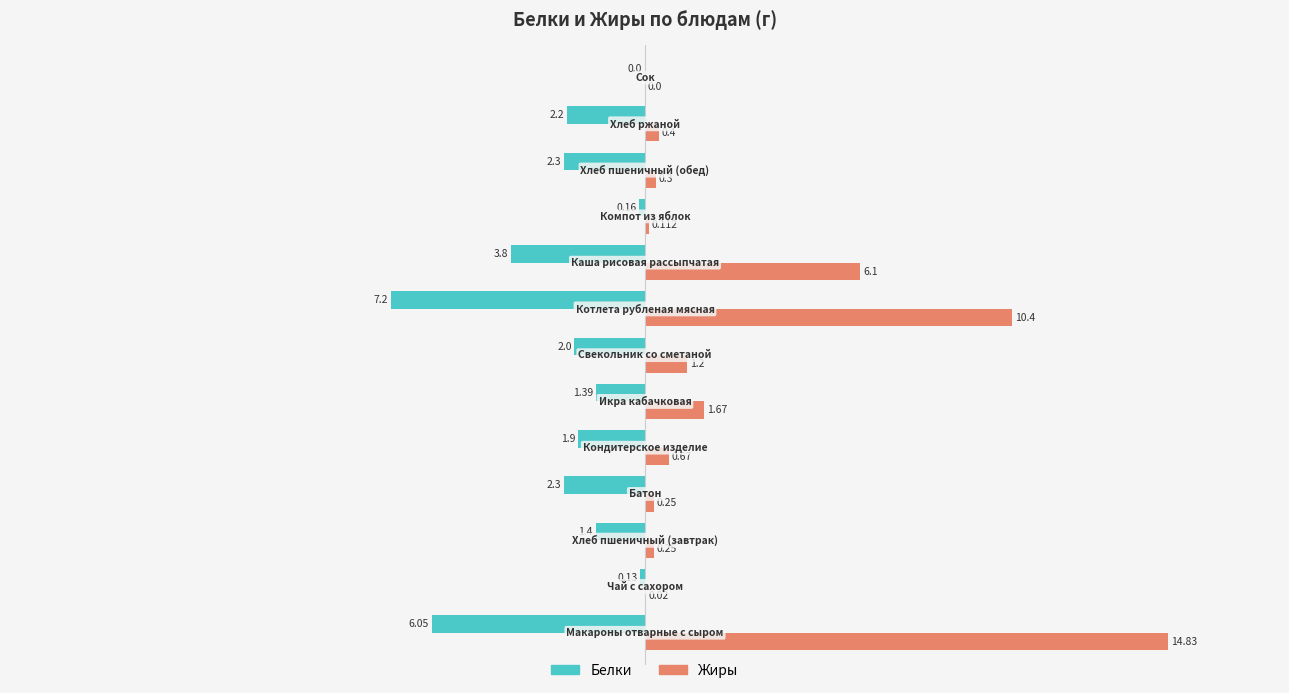

Which series has the largest total across all categories?

Жиры